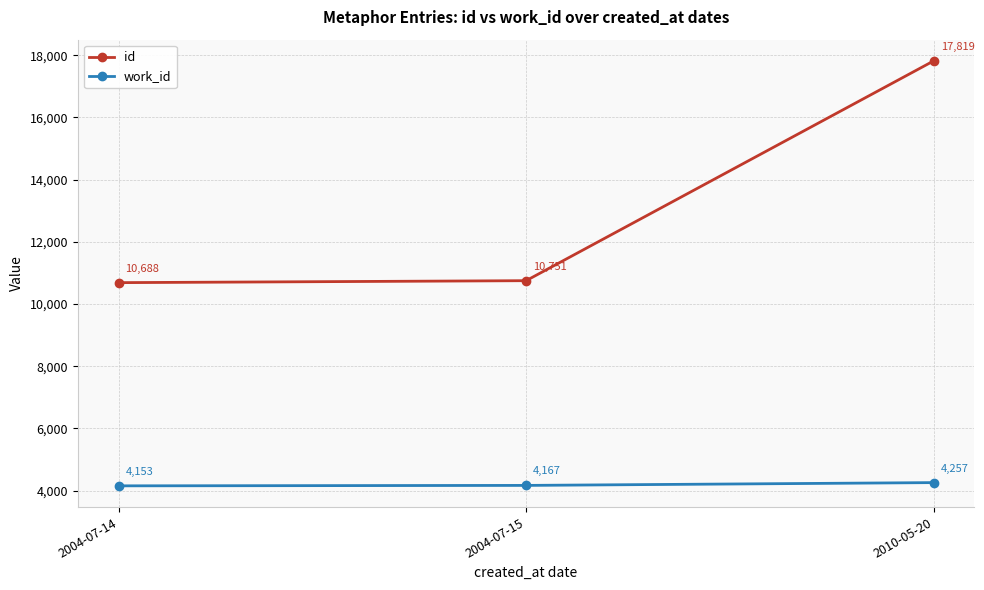

What position from the left is 2010-05-20?

3